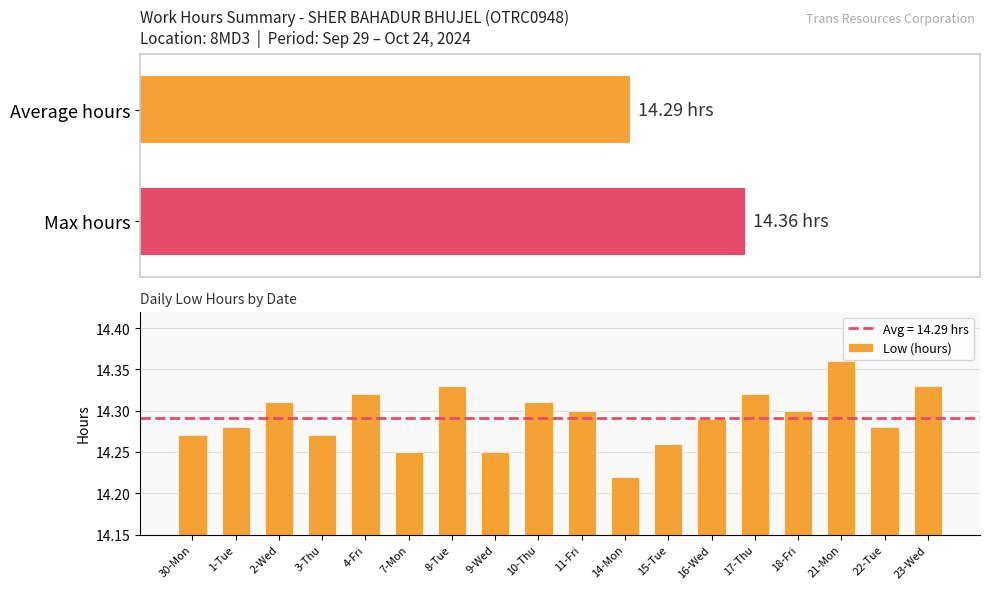

List the labels in order of value, smallest first.

14-Mon, 7-Mon, 9-Wed, 15-Tue, 30-Mon, 3-Thu, 1-Tue, 22-Tue, 16-Wed, 11-Fri, 18-Fri, 2-Wed, 10-Thu, 4-Fri, 17-Thu, 8-Tue, 23-Wed, 21-Mon